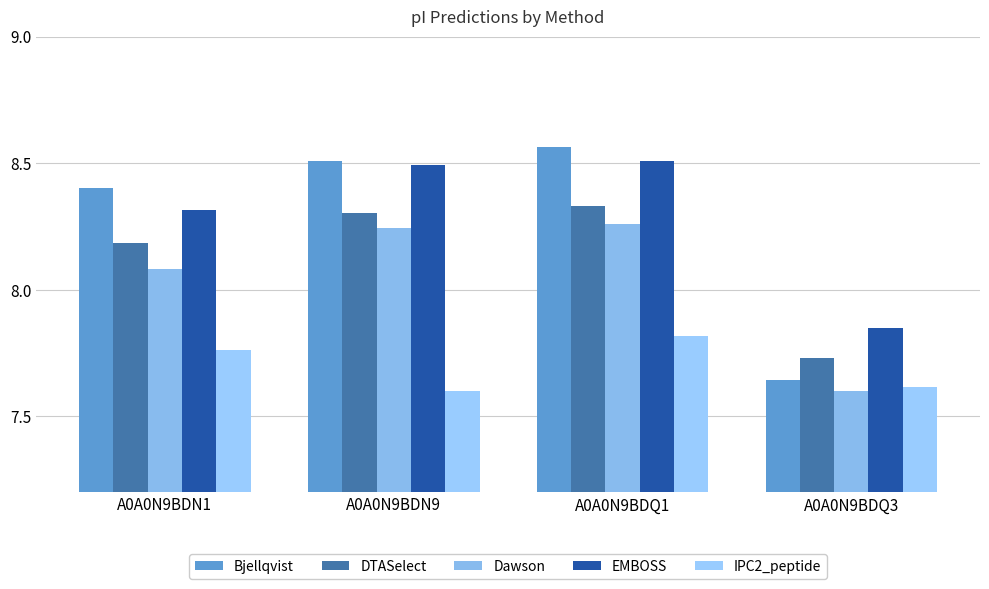

What is the minimum value shown in the chart?

7.6